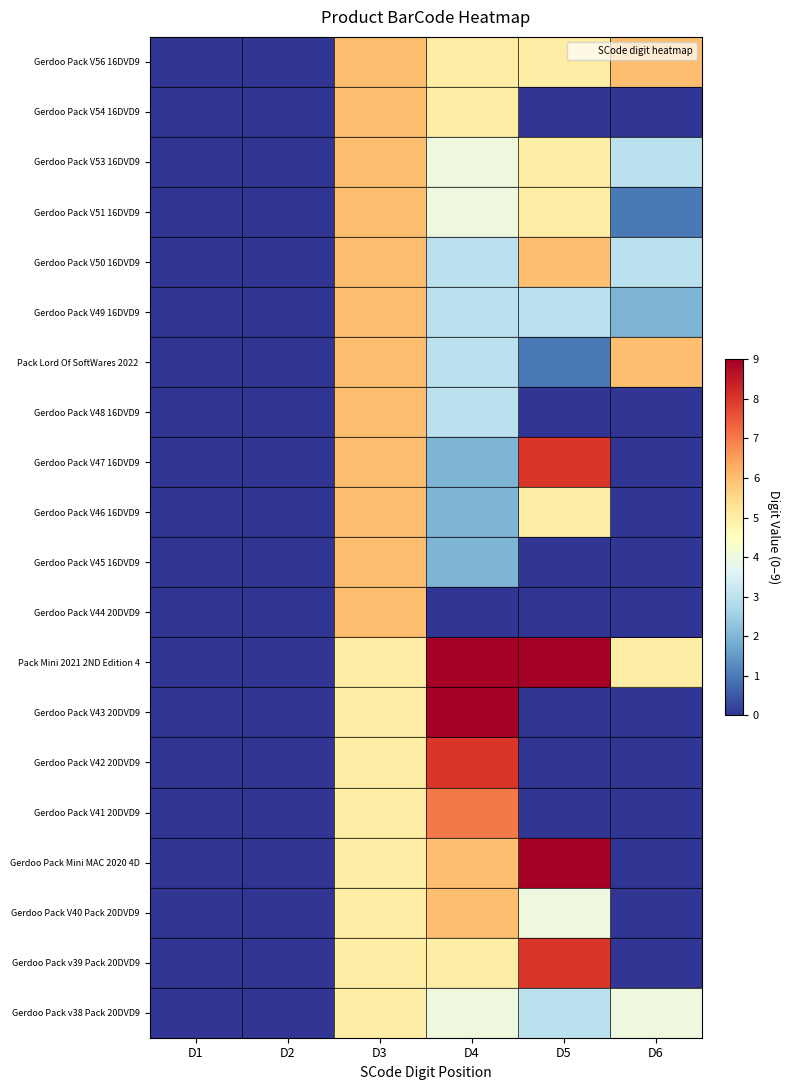

What is the difference between the highest and lowest values at D3?

1